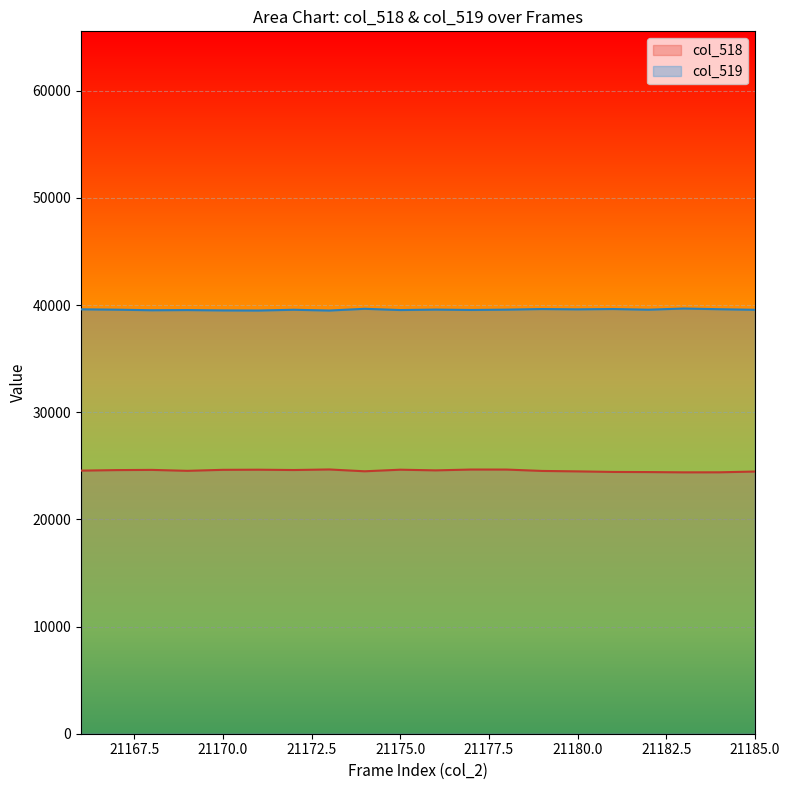

How many data points in col_519 are less than 39565?

10